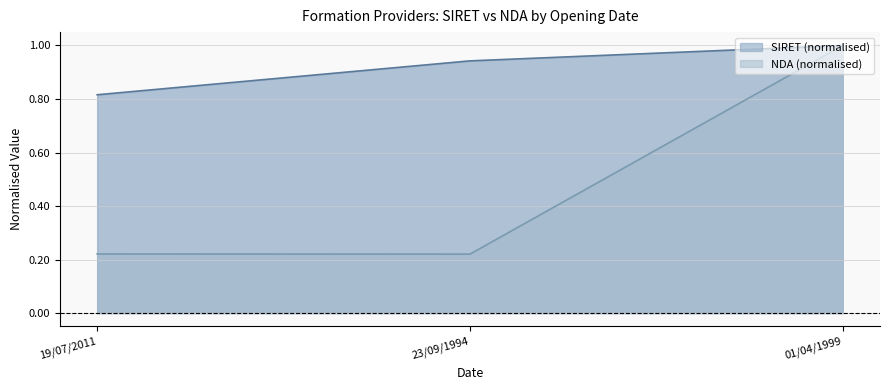

Rank the series by their average value, from lowest to highest.

NDA (normalised), SIRET (normalised)